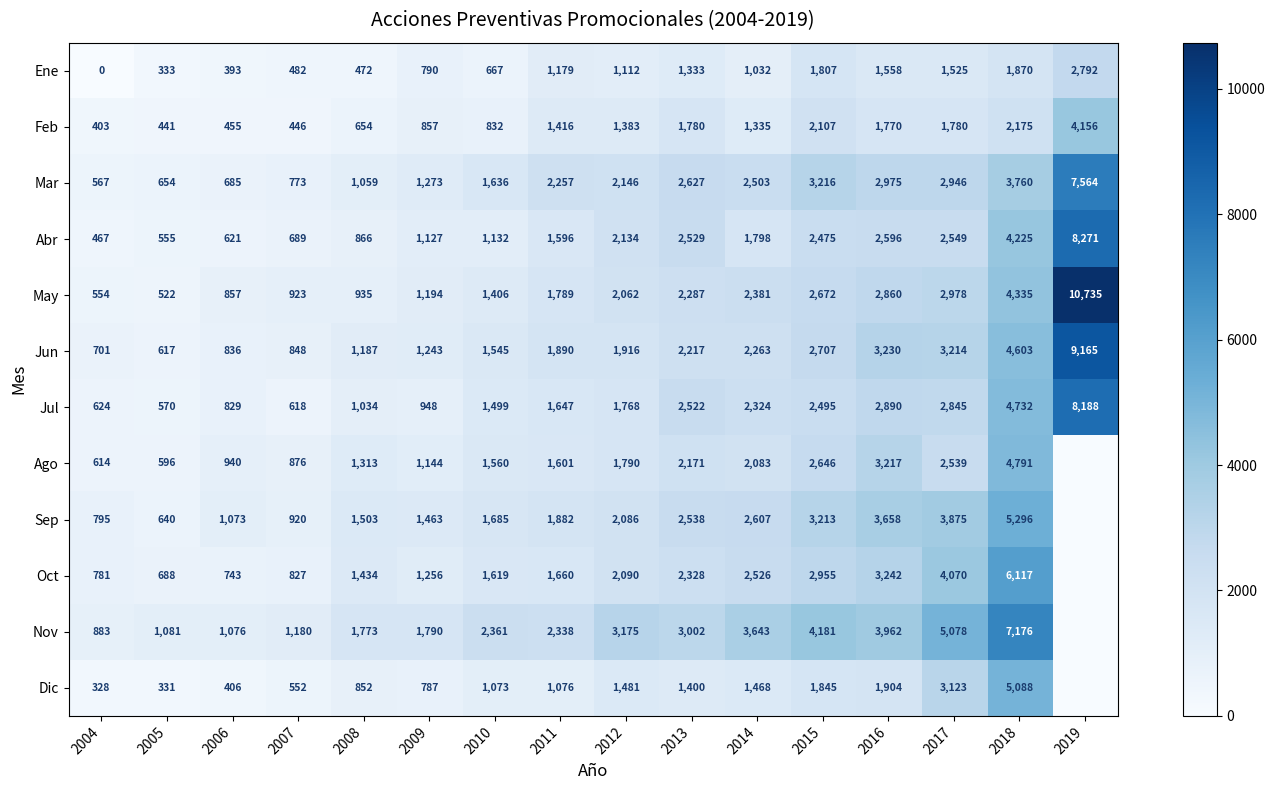

List the labels in order of Ene value, largest first.

2019, 2018, 2015, 2016, 2017, 2013, 2011, 2012, 2014, 2009, 2010, 2007, 2008, 2006, 2005, 2004